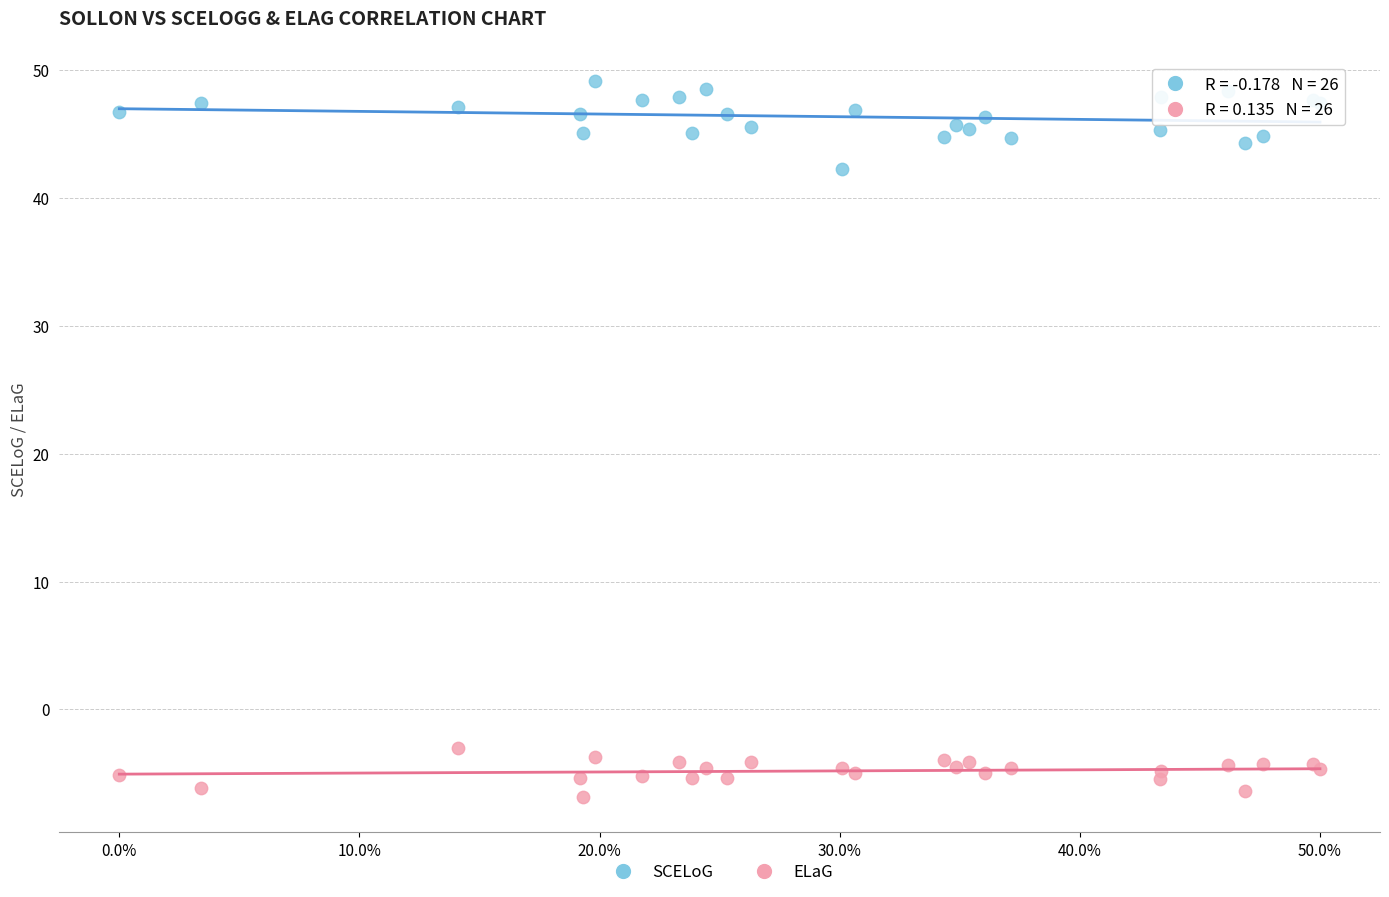

What is the X range (max minus min) for the scatter plot?

0.5